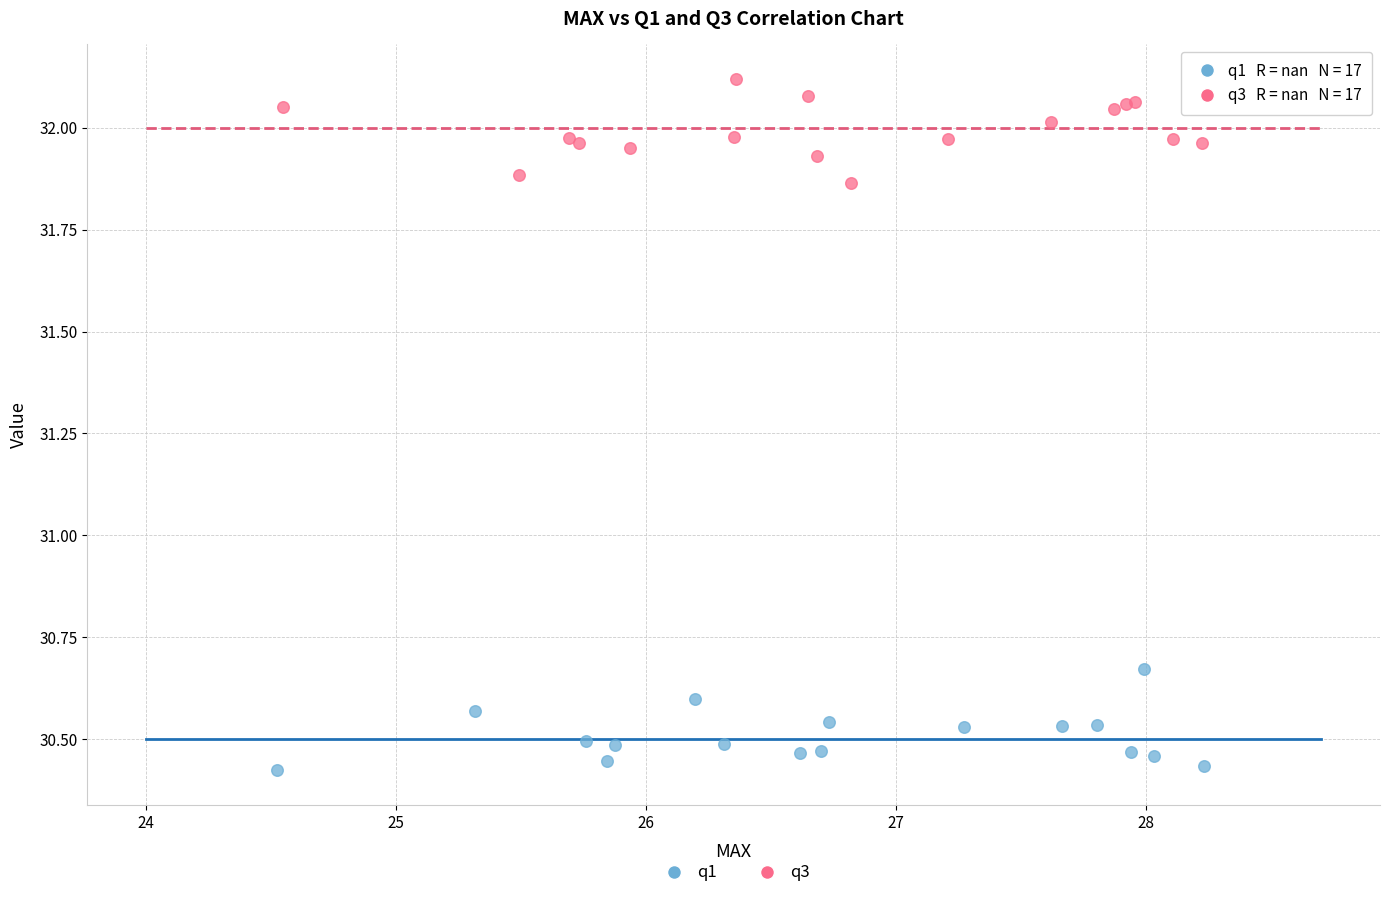

What are all the series names shown in the legend?

q1, q3